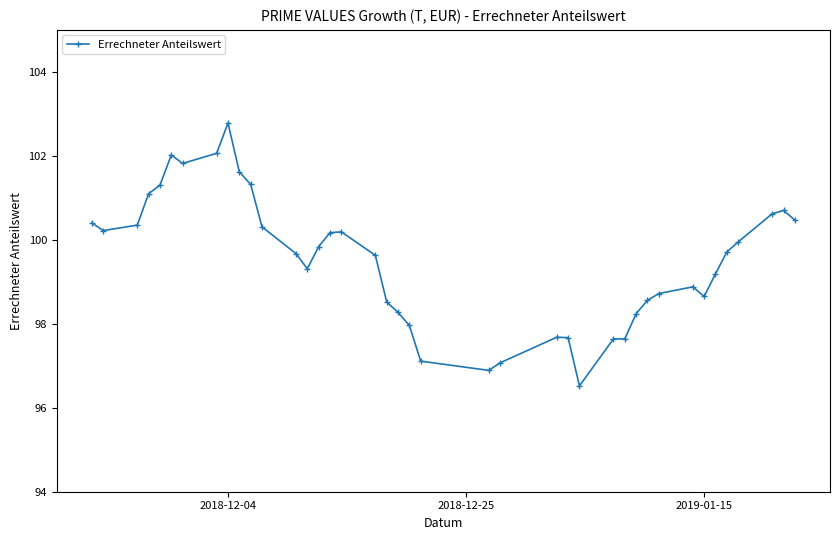

True or false: the data has more than 2 interior local peaks.

True